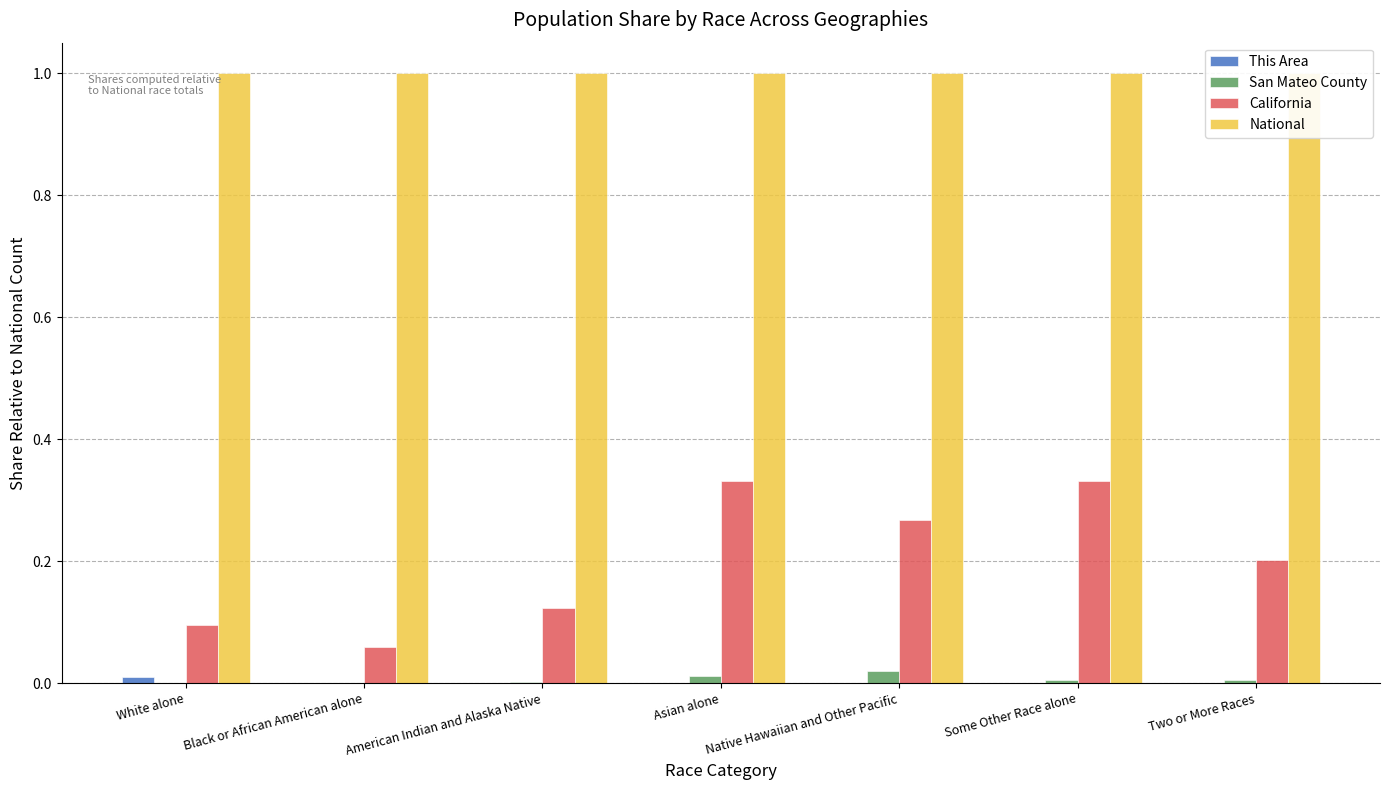

Reading left to right, list all the values displayed in this chart.

This Area: 0.0	0.0	0.0	0.0	0.0	0.0	0.0
San Mateo County: 0.0	0.0	0.0	0.0	0.0	0.0	0.0
California: 0.1	0.1	0.1	0.3	0.3	0.3	0.2
National: 1.0	1.0	1.0	1.0	1.0	1.0	1.0